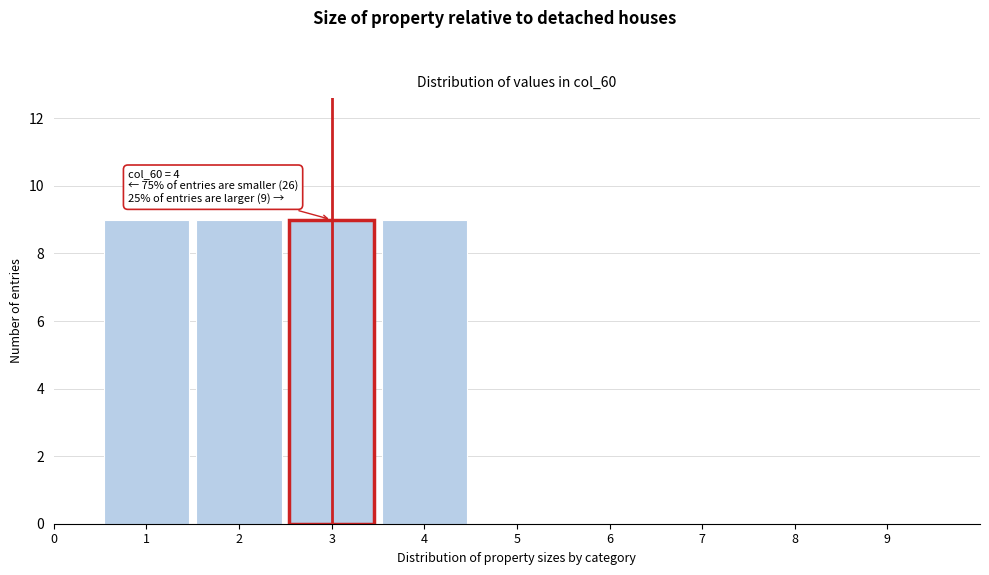

Reading left to right, what are all the values shown in this chart?

0=0	1=9	2=9	3=9	4=9	5=0	6=0	7=0	8=0	9=0